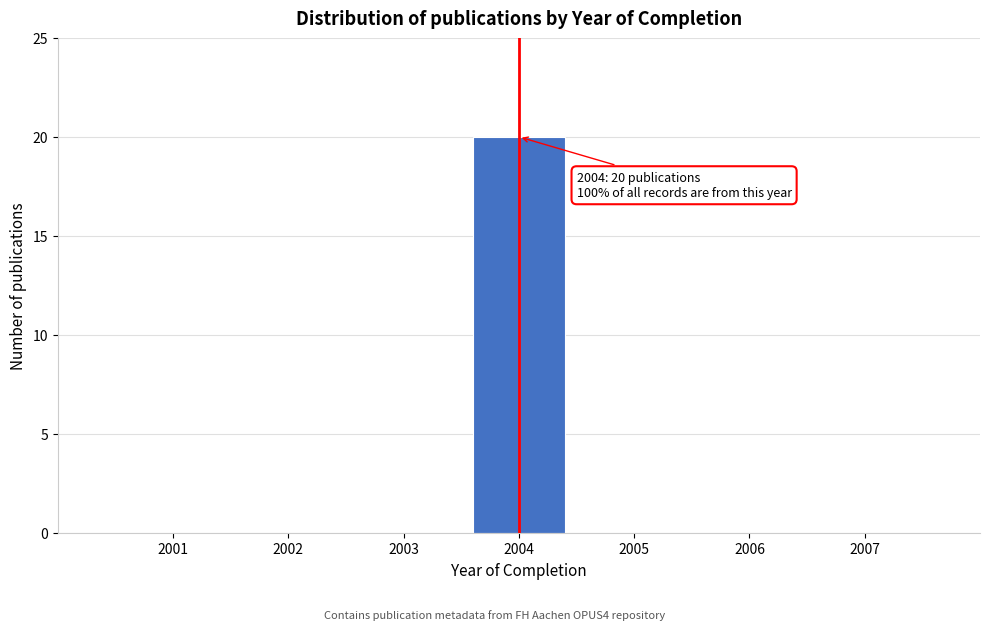

Reading left to right, what are all the values shown in this chart?

2001=0	2002=0	2003=0	2004=20	2005=0	2006=0	2007=0